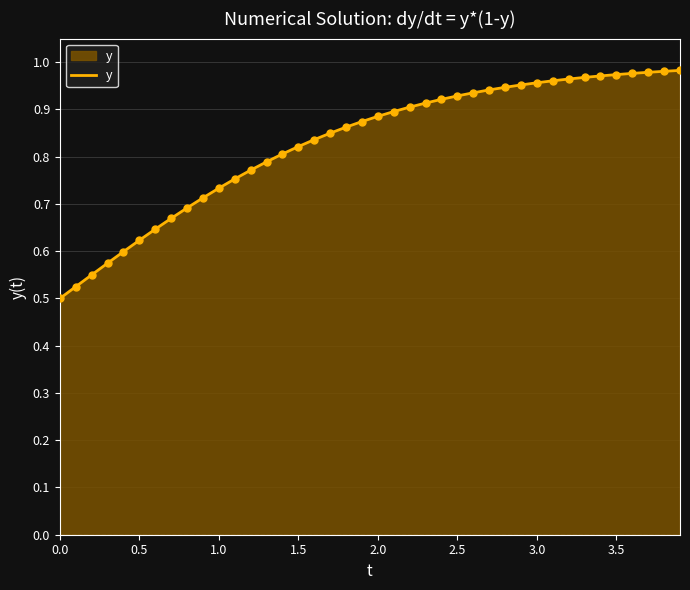

Reading left to right, extract all data points from this chart.

0.5	0.5	0.5	0.6	0.6	0.6	0.6	0.7	0.7	0.7	0.7	0.8	0.8	0.8	0.8	0.8	0.8	0.8	0.9	0.9	0.9	0.9	0.9	0.9	0.9	0.9	0.9	0.9	0.9	1.0	1.0	1.0	1.0	1.0	1.0	1.0	1.0	1.0	1.0	1.0